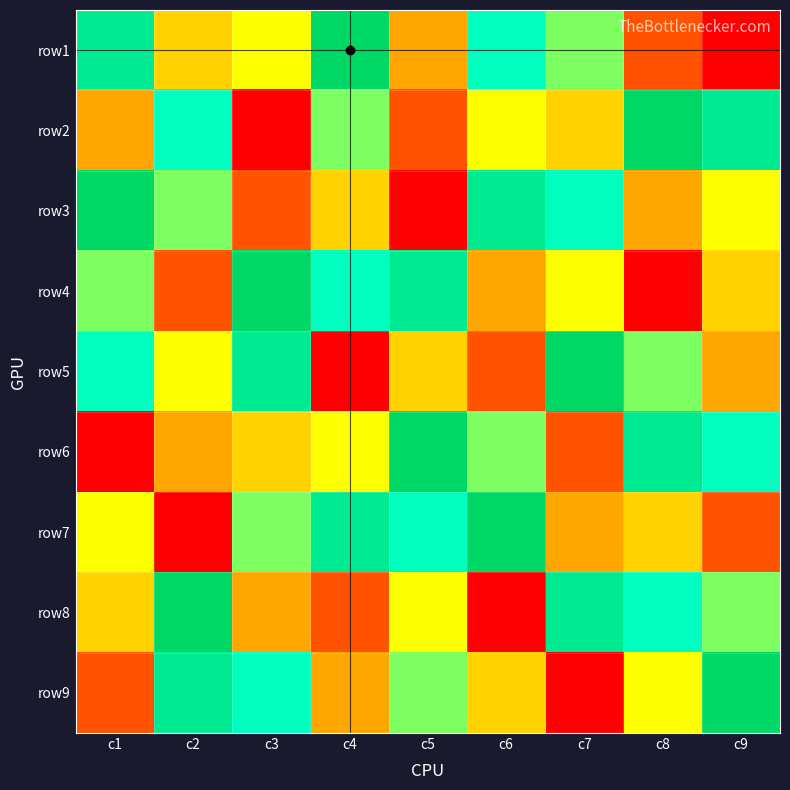

Which series changed the most between c3 and c7?

row9